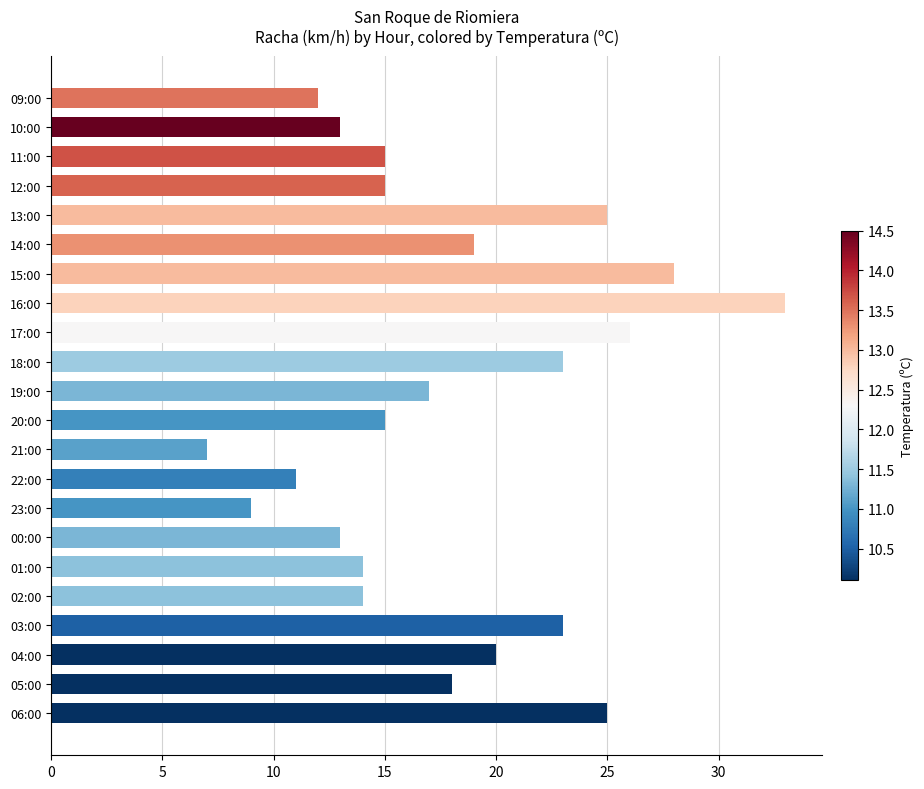

What is the sum of all values?

395